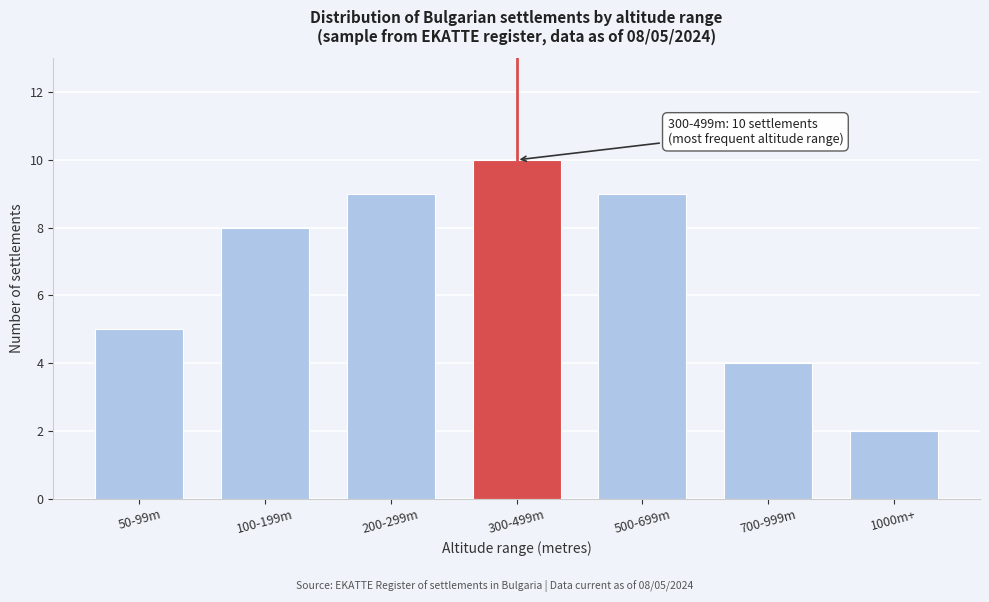

Reading left to right, extract all data points from this chart.

5	8	9	10	9	4	2